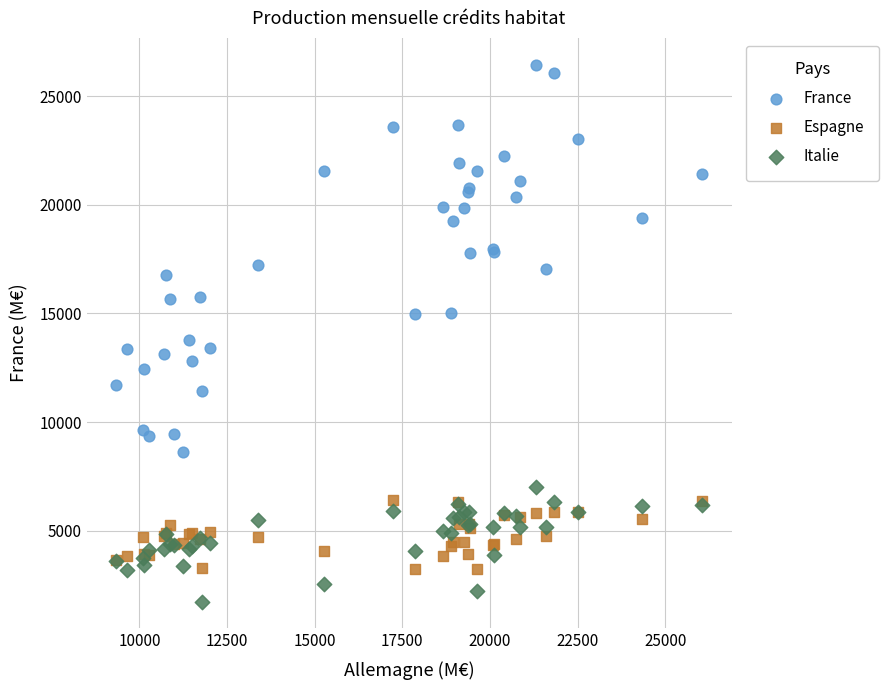

Which series reaches the maximum Y coordinate?

France